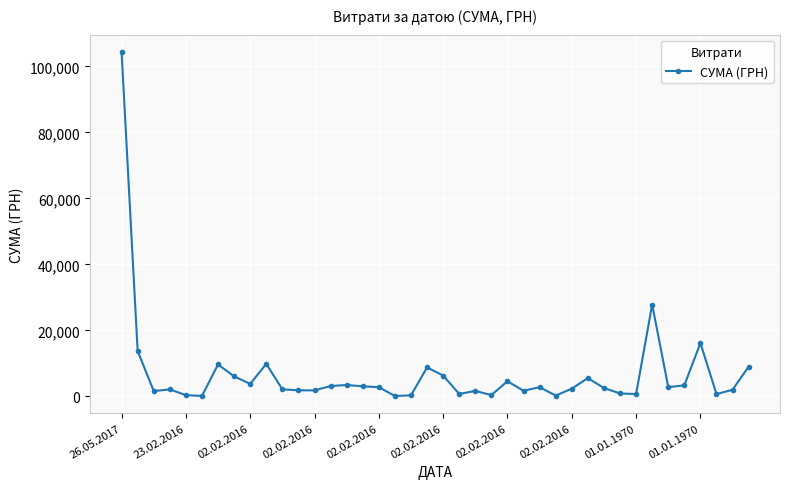

What is the difference between the second highest and second lowest values?

27704.3